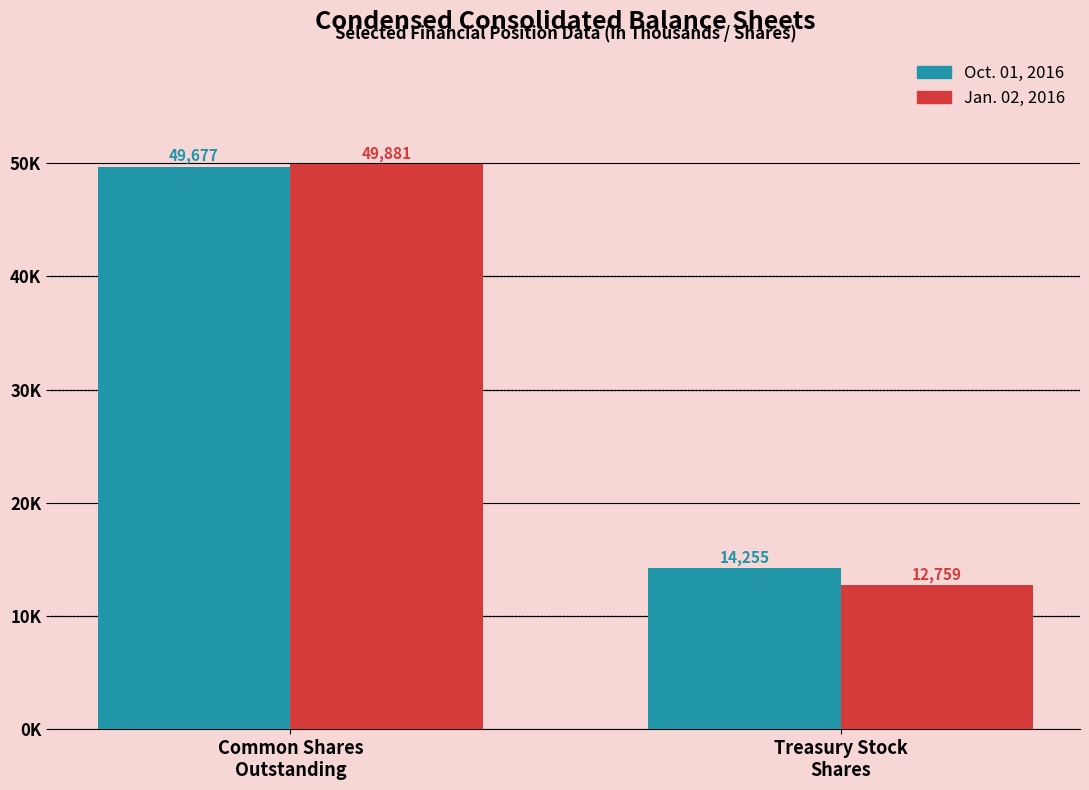

What is the smallest value displayed?

12759